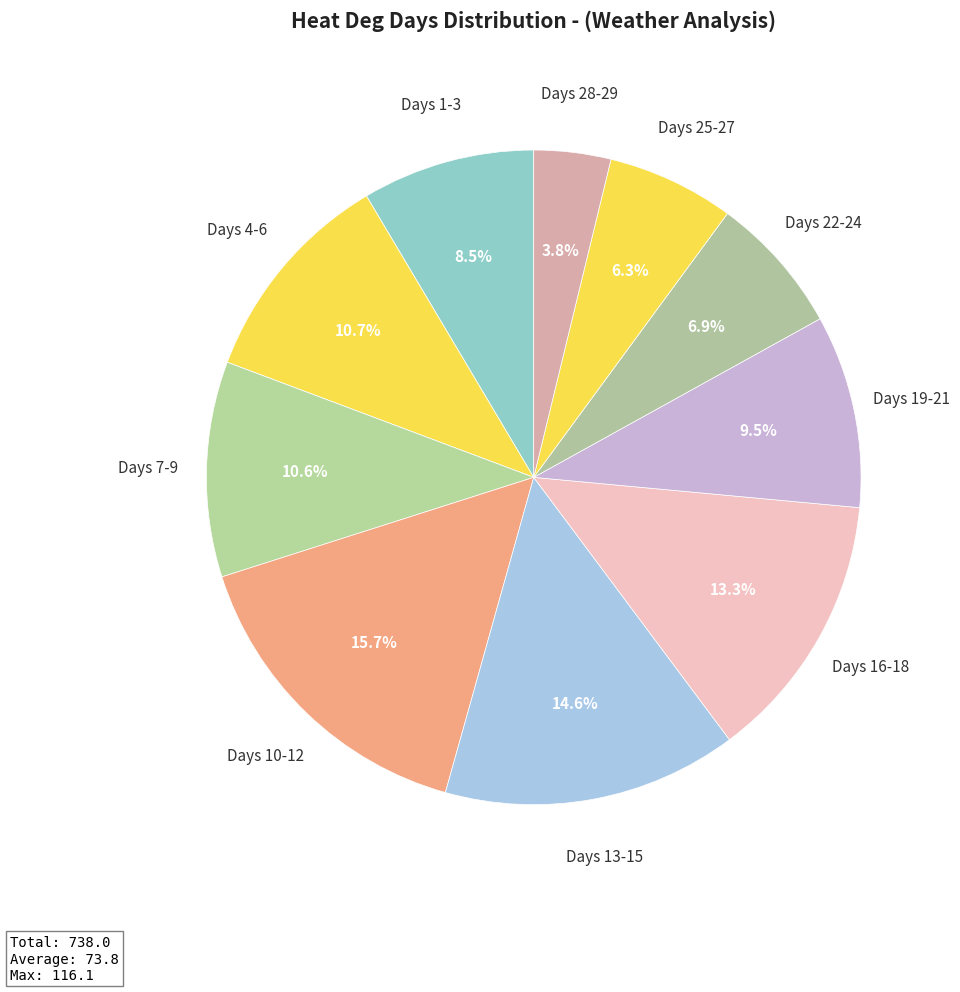

How many segments does this pie chart have?

10